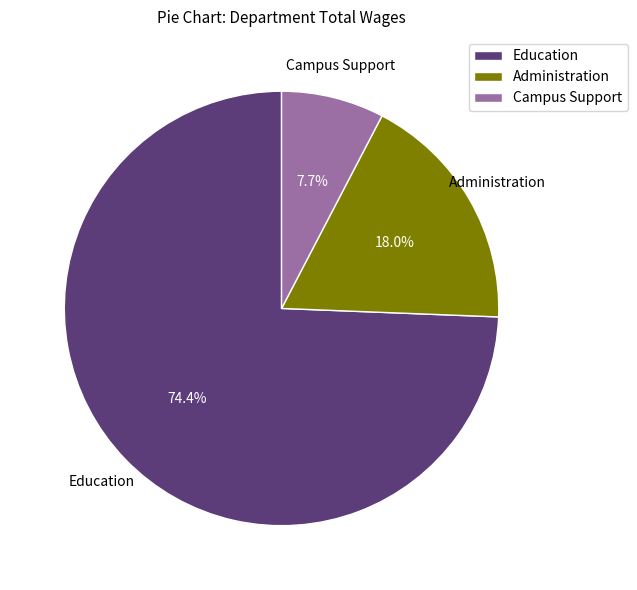

Do Campus Support and Education together represent more than half of the pie?

Yes